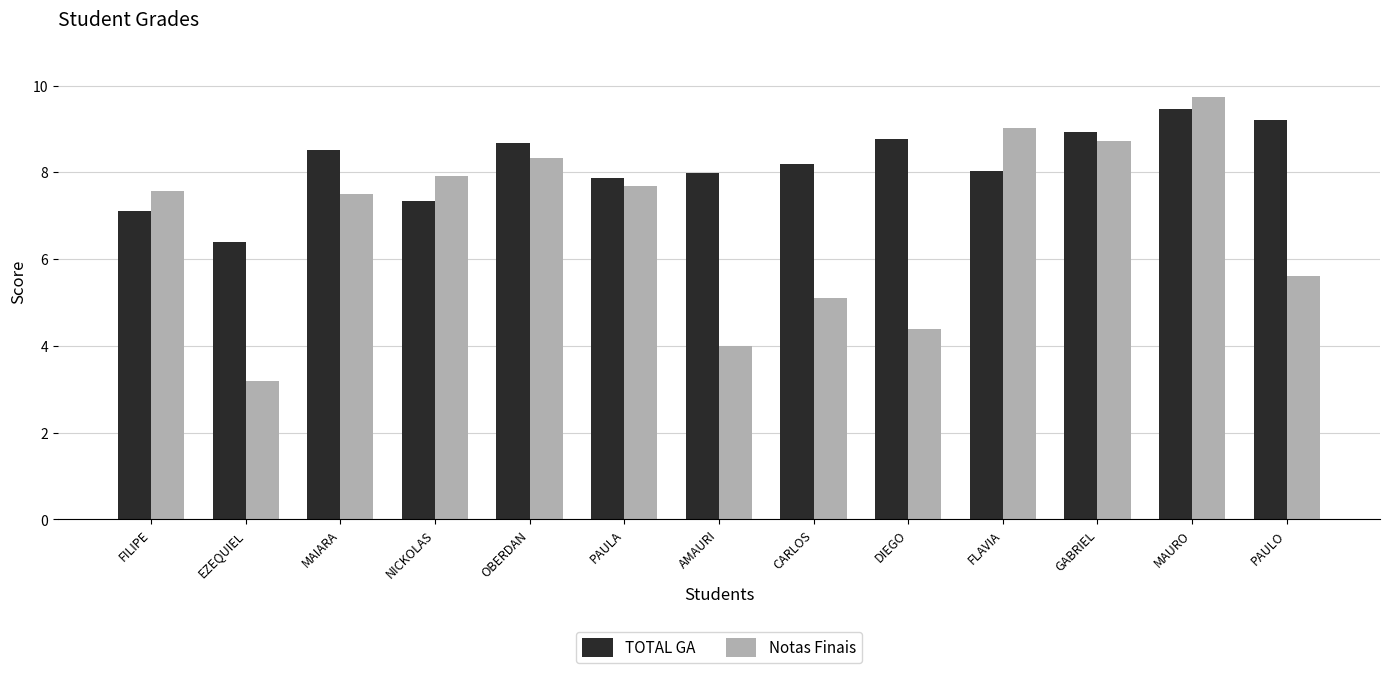

The TOTAL GA series shows 7.3 at NICKOLAS. True or false?

True